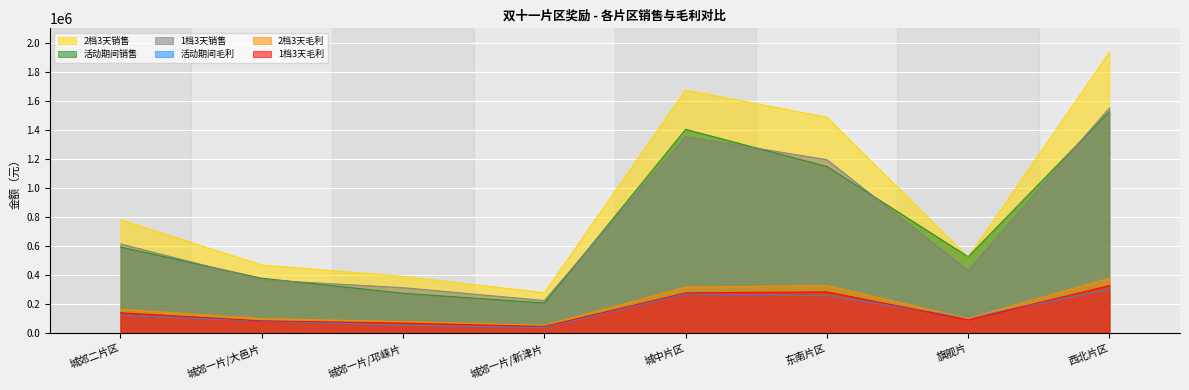

What is the maximum value shown in the chart?

1935750.0